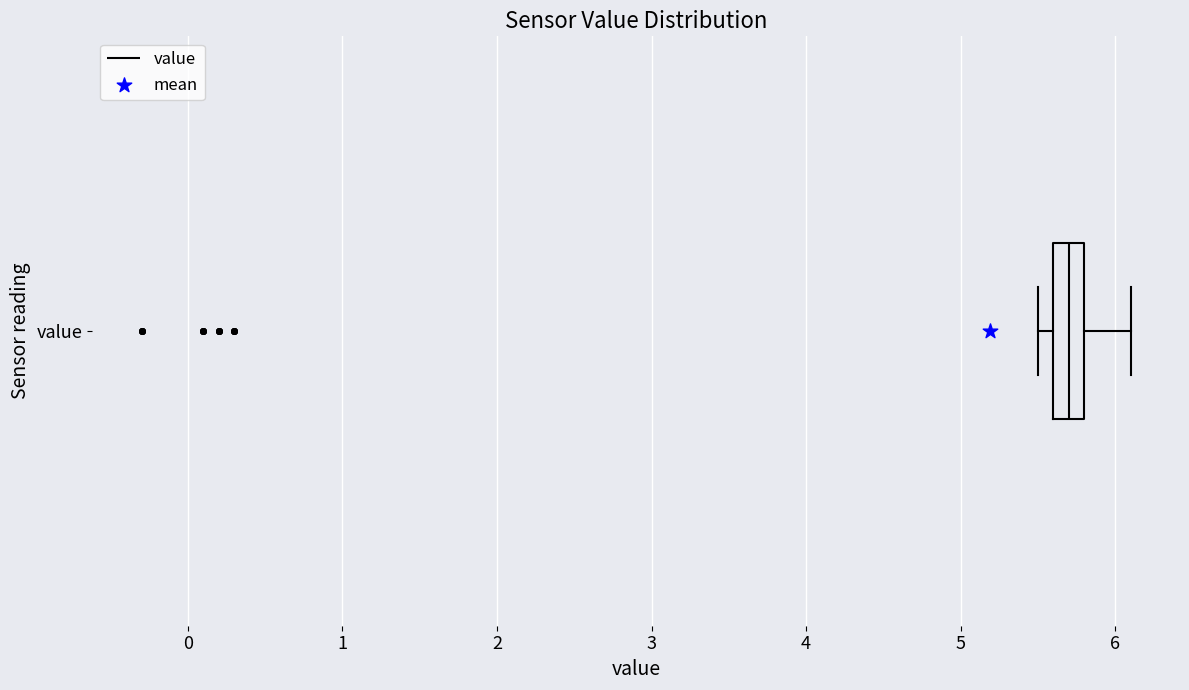

Transcribe this box plot: give where the median line is, the range the box spans, and where the two whiskers end, as read against the x-axis. The values are not printed on the chart, so give them approximately, as read against the axis.

median 5.7, box 5.6 to 5.8, whiskers 5.5 to 6.1